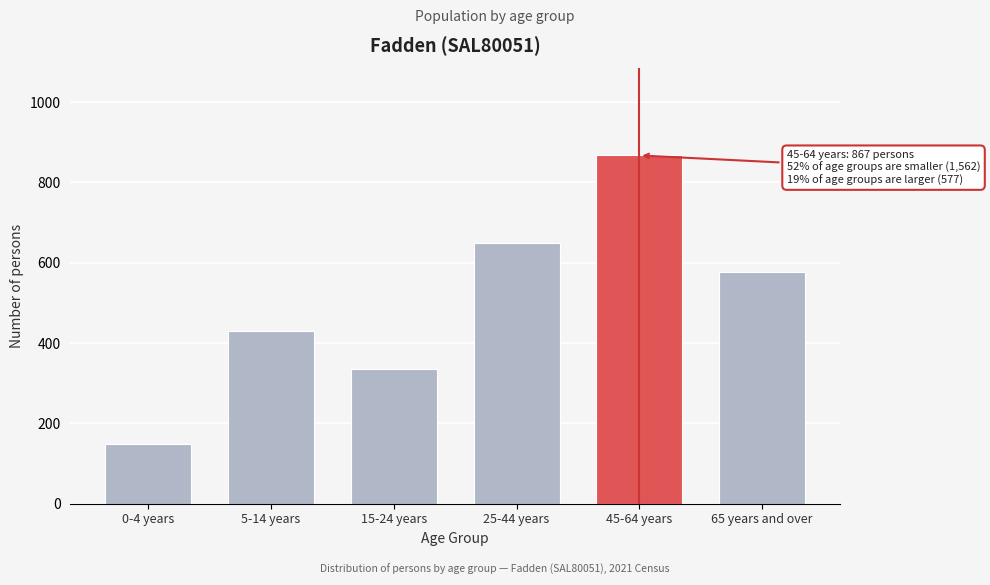

Reading left to right, what are all the values shown in this chart?

148	429	335	650	867	577